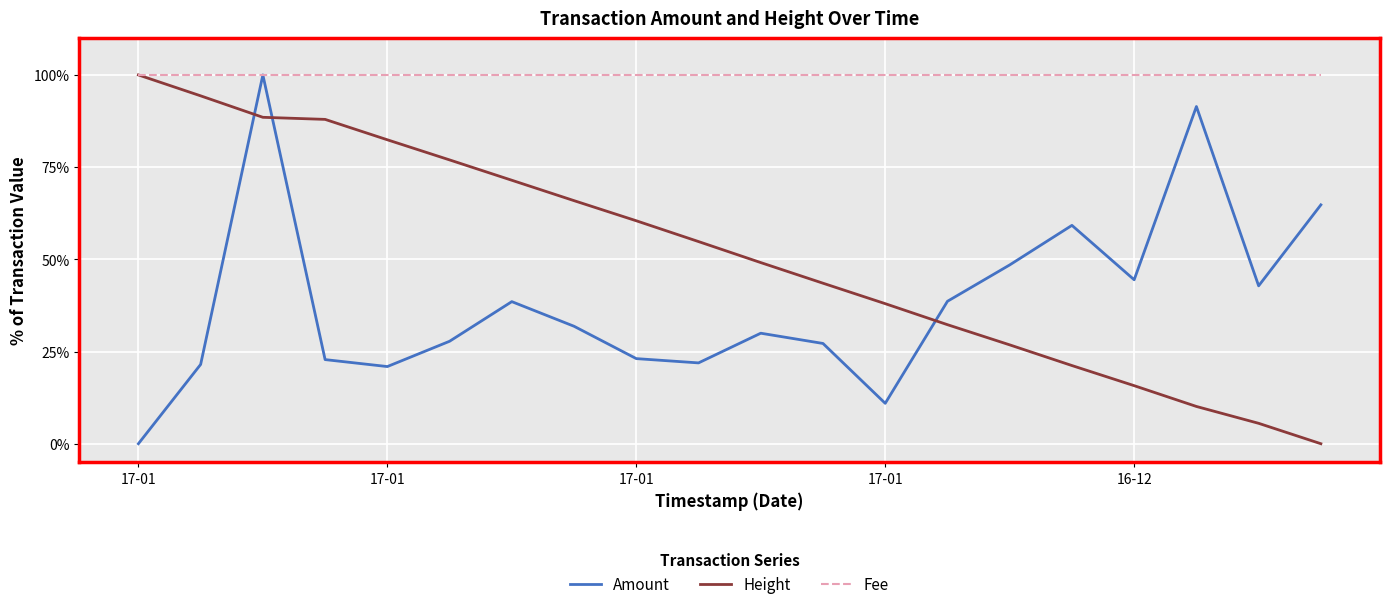

List the series in order of their overall mean, lowest first.

Amount, Height, Fee